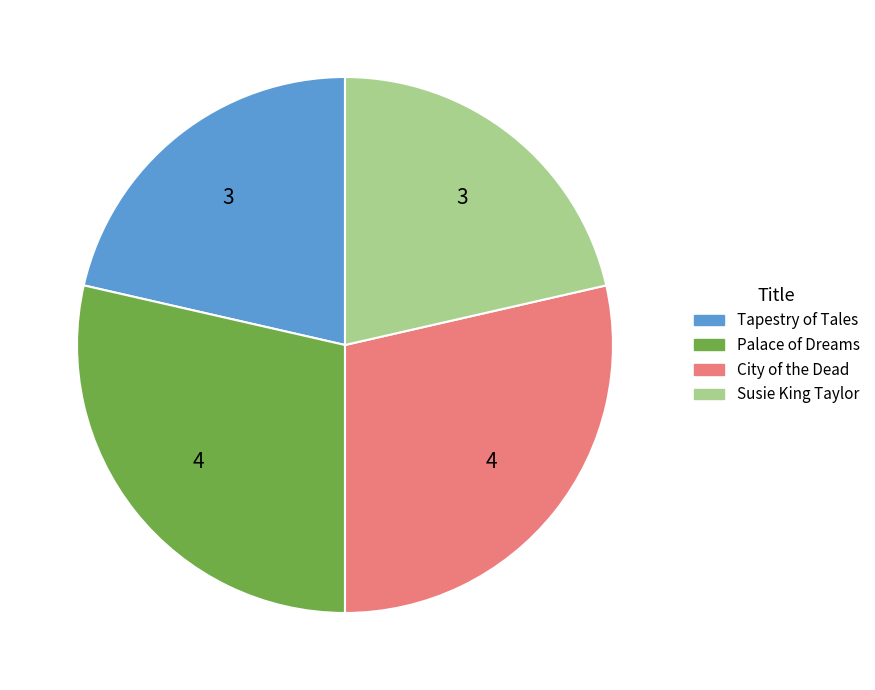

What is the ratio of the value at Tapestry of Tales to the value at Susie King Taylor?

1.0